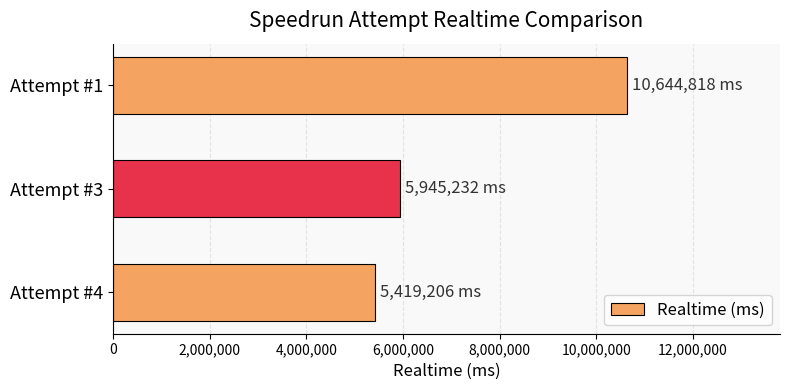

Reading bottom to top, what are all the values shown in this chart?

5419206	5945232	10644818